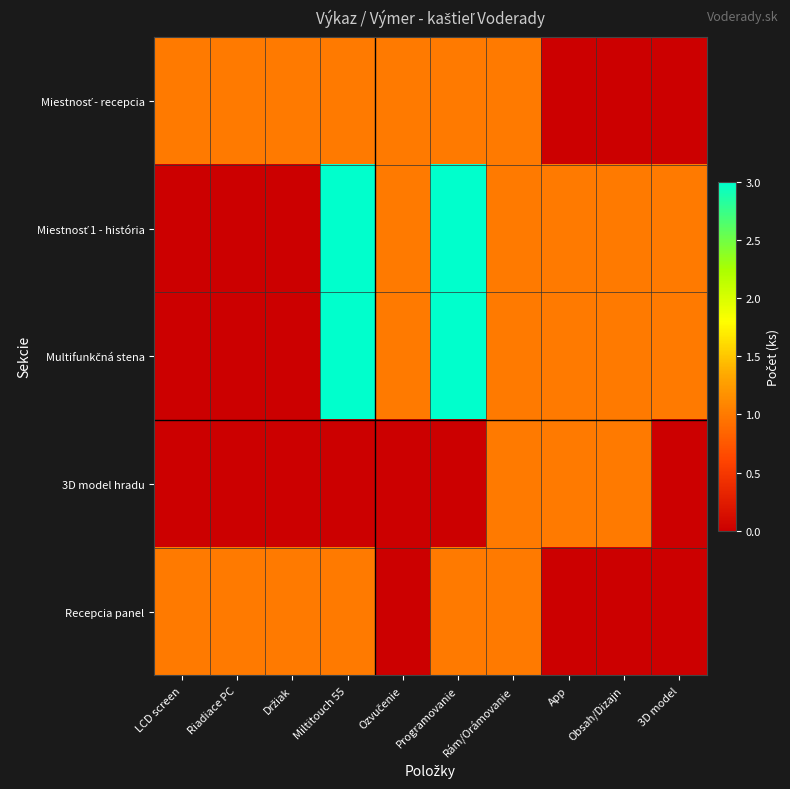

Which series has the widest spread of values?

Miestnosť 1 - história